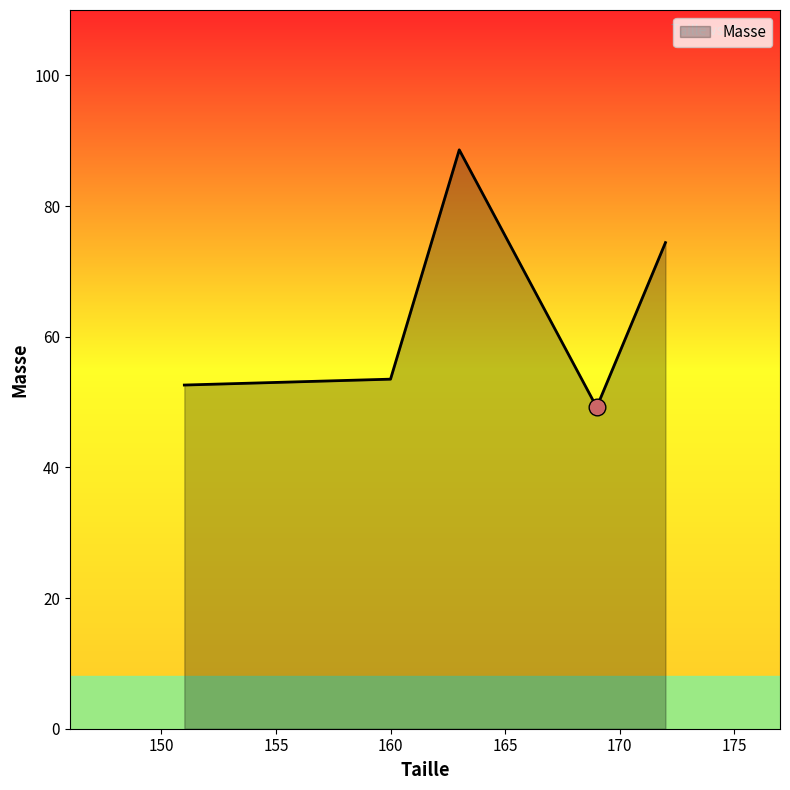

What is the smallest value displayed?

49.2